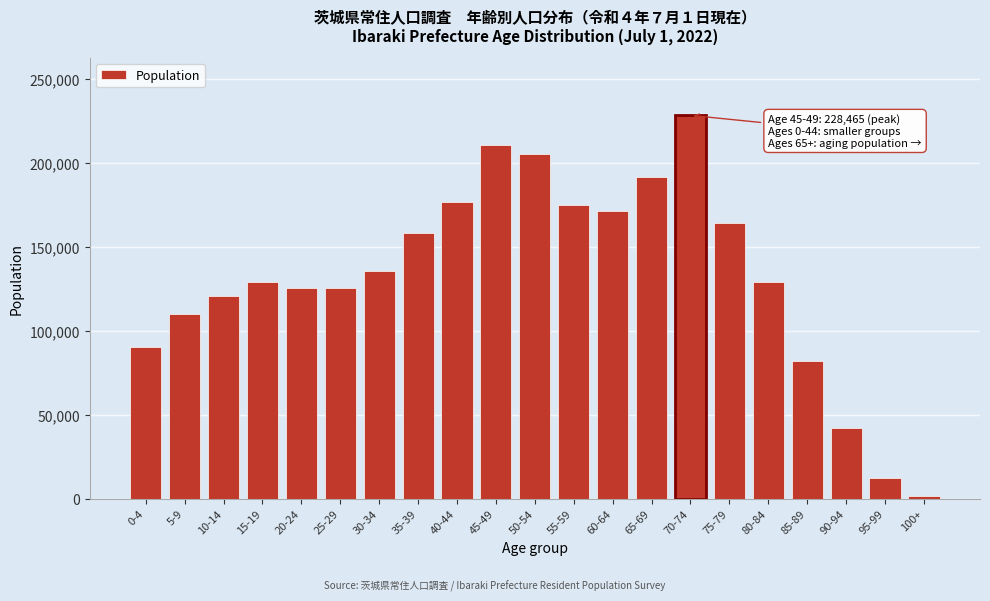

What is the label of the 16th bar from the left?

75-79